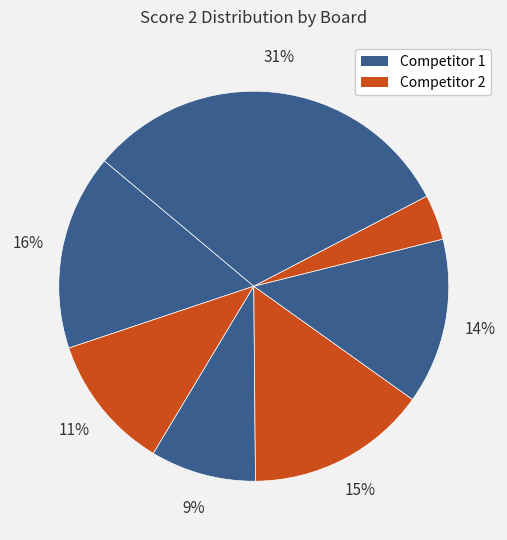

Count the number of slices in the pie.

7